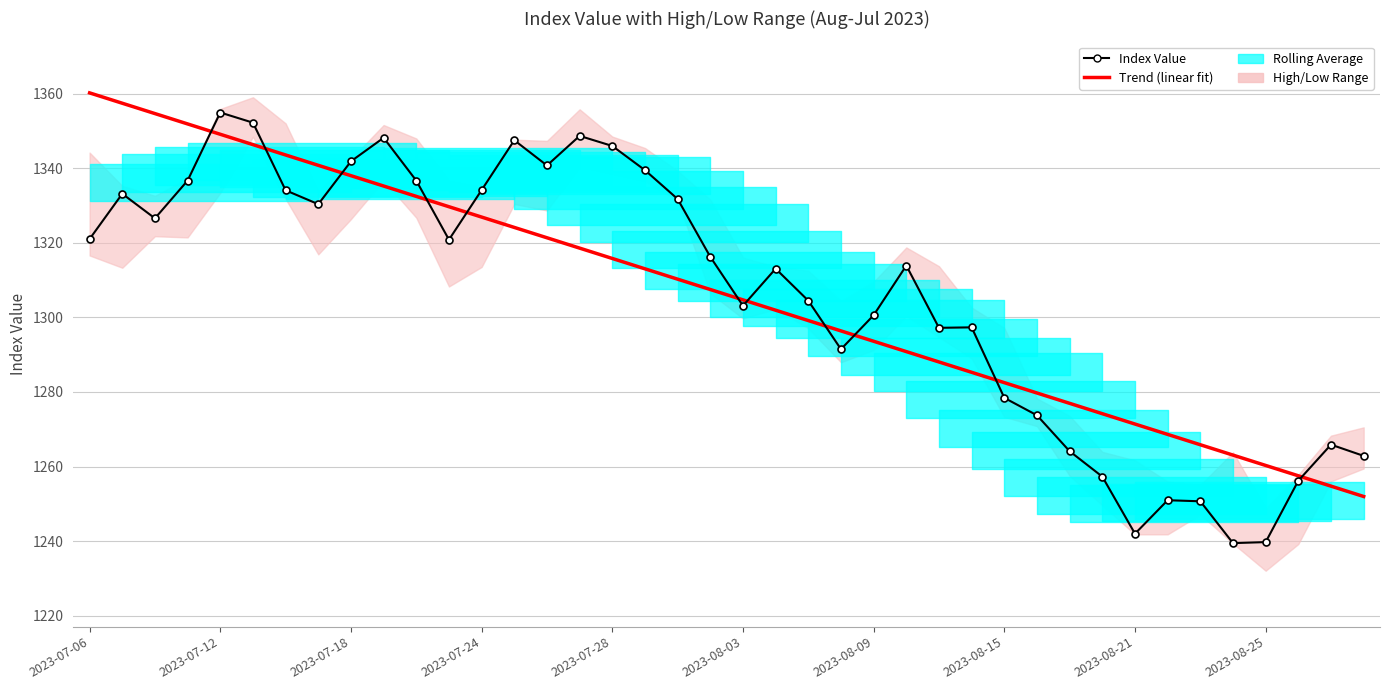

What position from the left is 26?

27